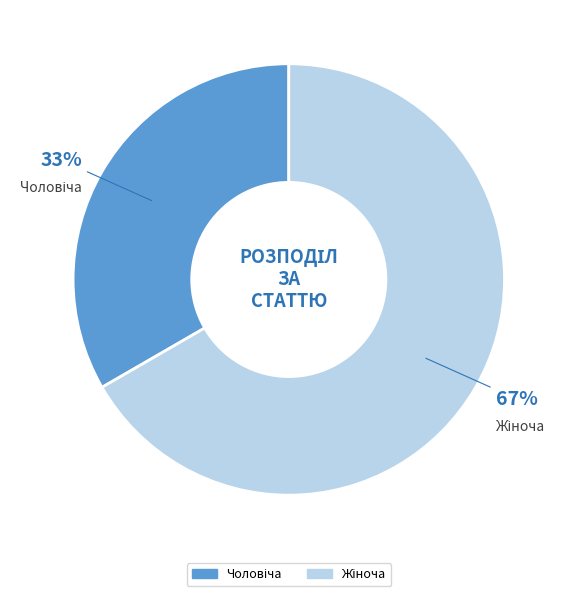

To the nearest percent, what is the average slice percentage?

50%